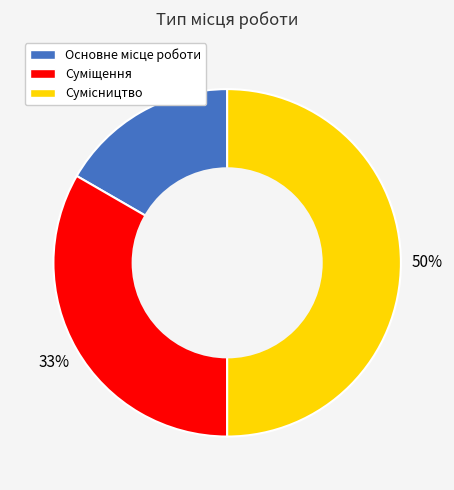

To the nearest percent, what is the difference between the largest and smallest slice percentages?

33%